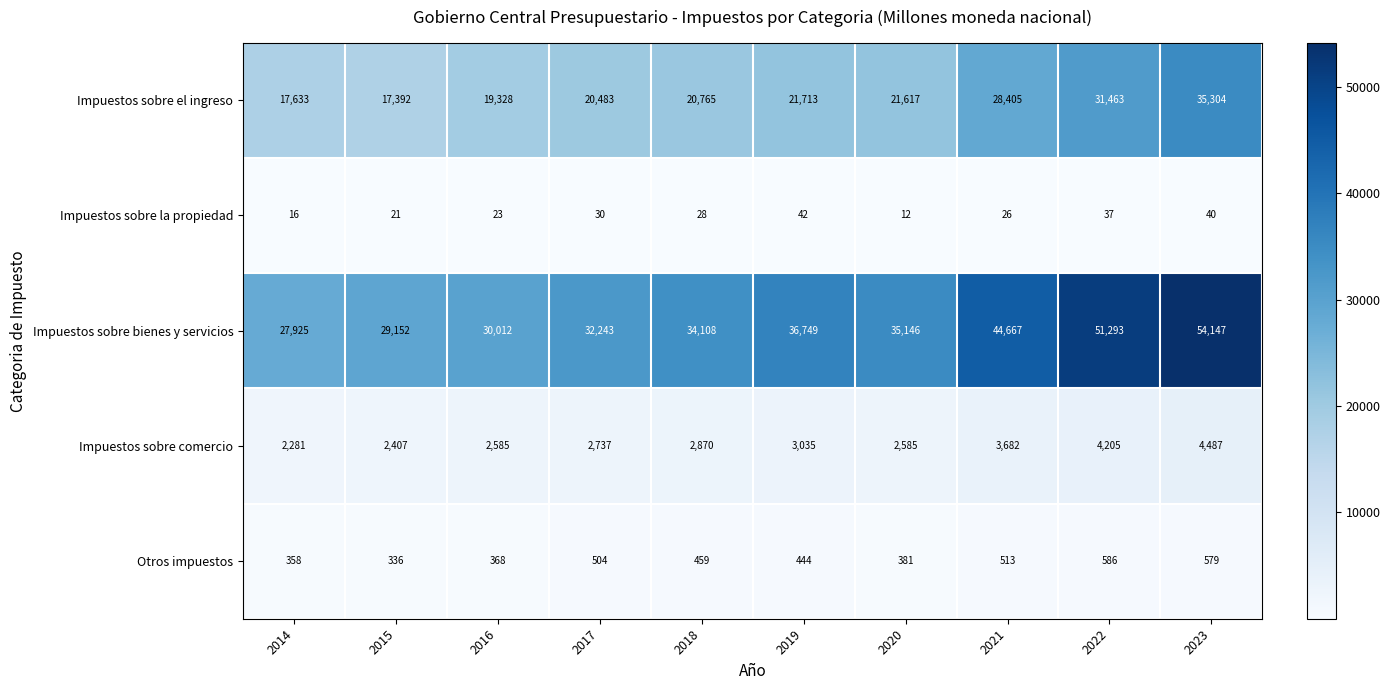

What is the difference between the second highest and second lowest values in the Impuestos sobre el ingreso series?

13830